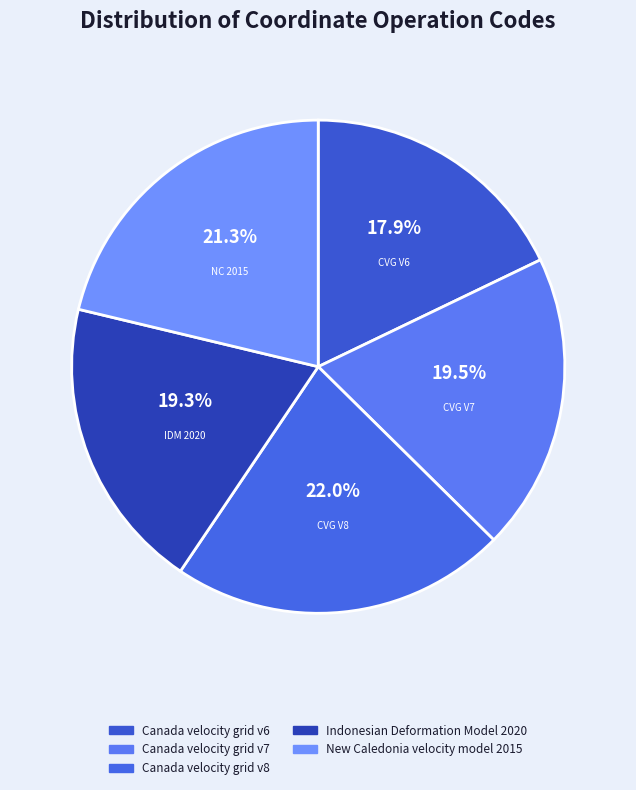

How many slices are in this pie chart?

5